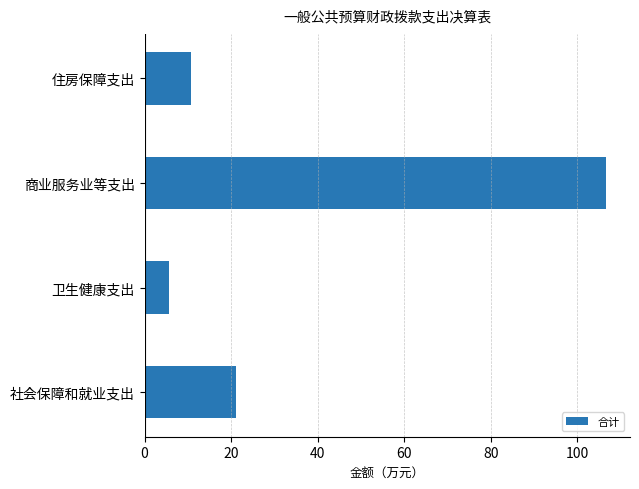

Which label corresponds to the largest value in the chart?

商业服务业等支出